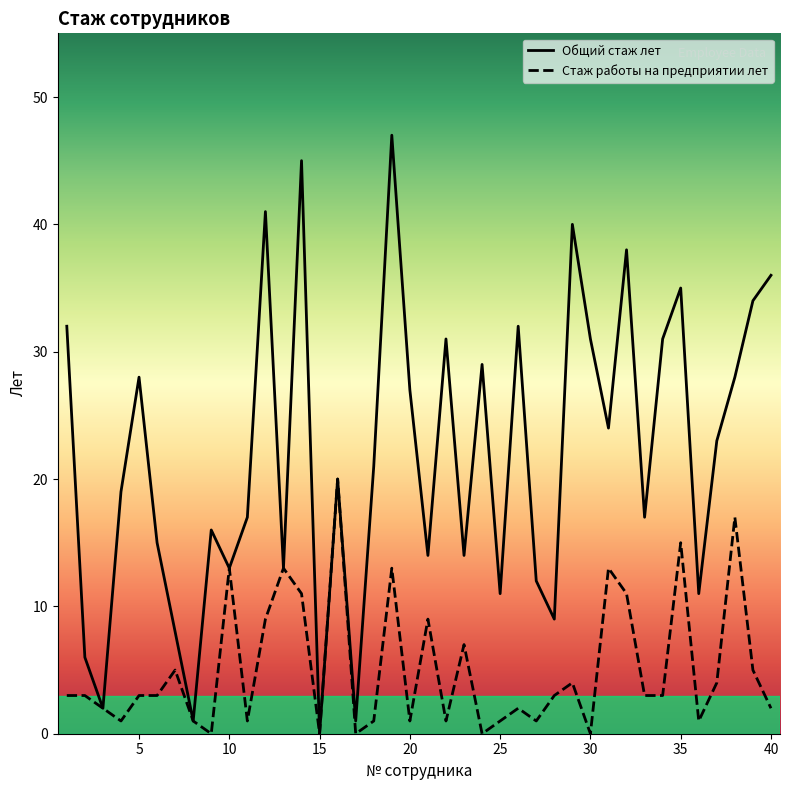

Between 4 and 23, which series saw the biggest shift?

Стаж работы на предприятии лет